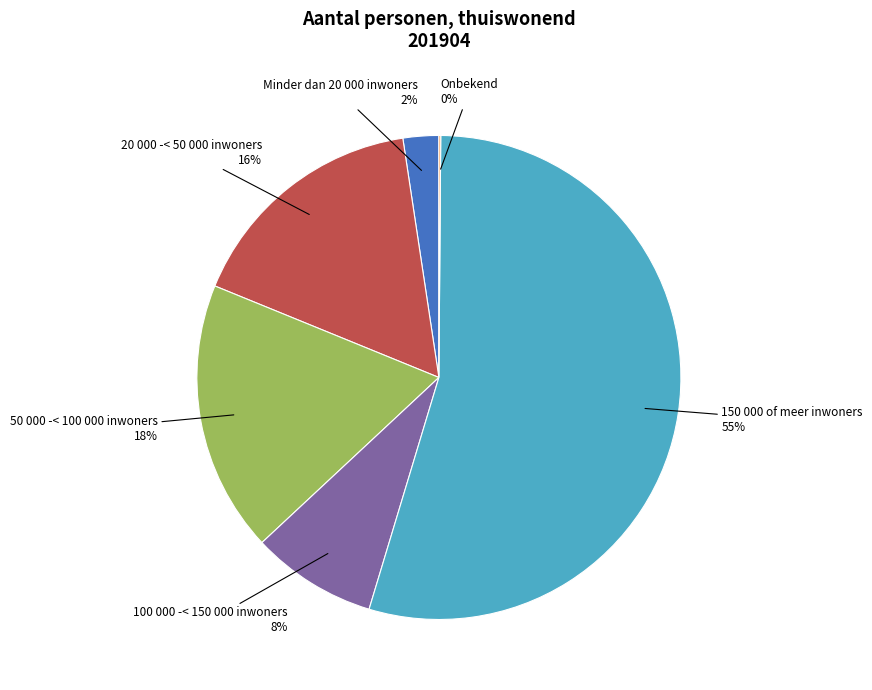

What is the largest slice in the pie chart?

150 000 of meer inwoners